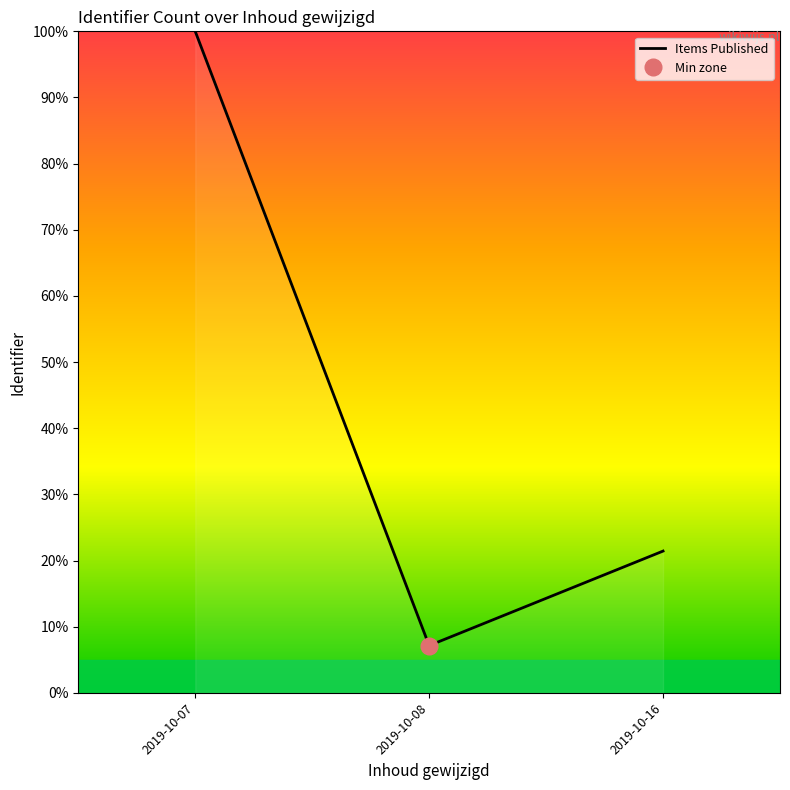

Is this an area chart (filled region under the line)?

No